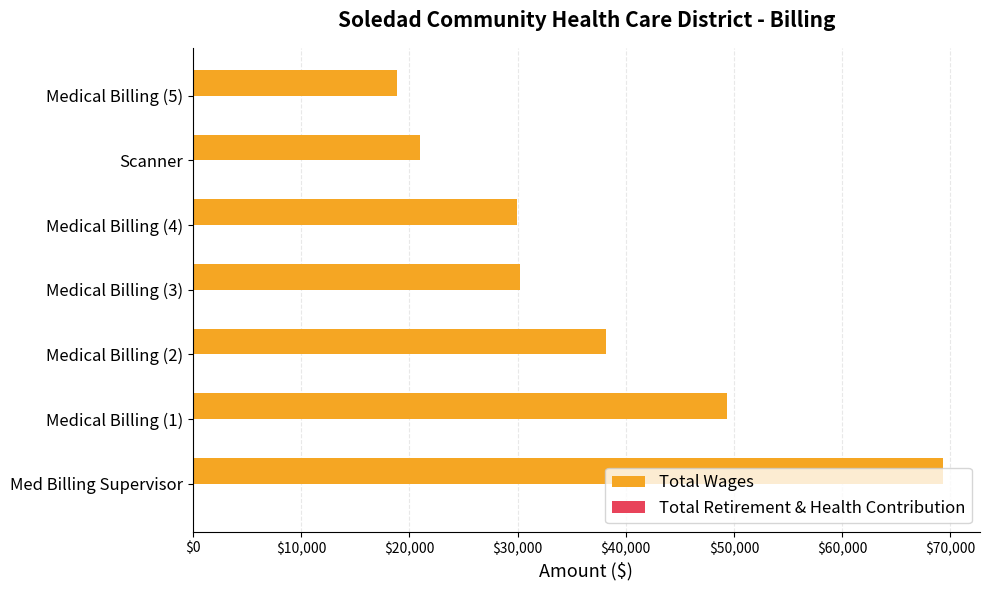

What is the approximate value at Med Billing Supervisor, to the nearest 10?

69270